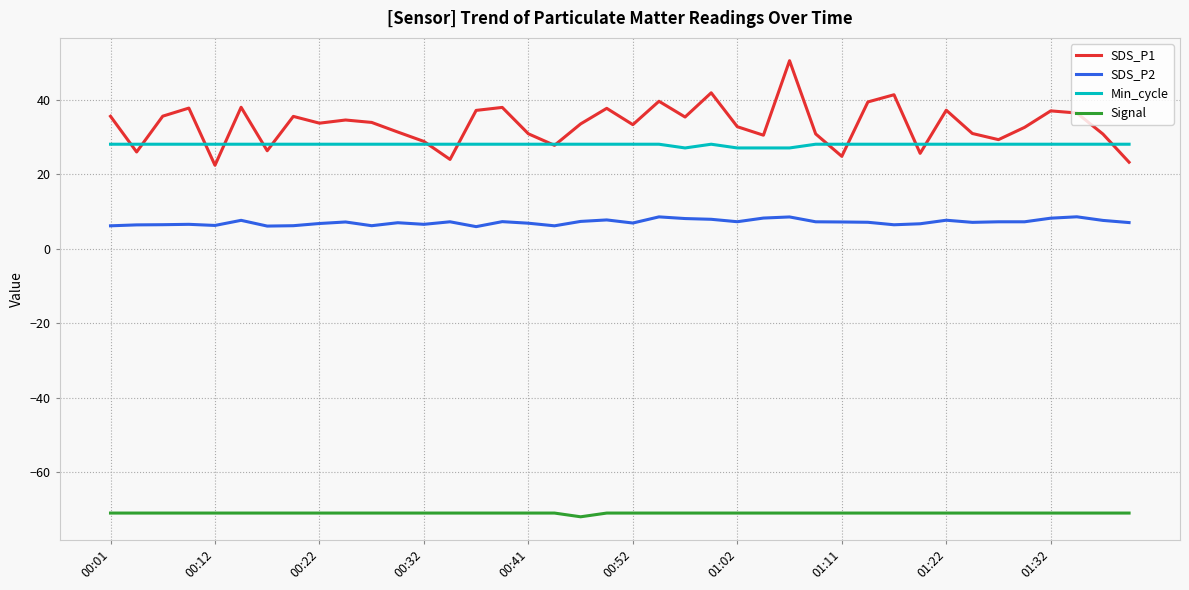

What is the minimum value for SDS_P2?

5.9